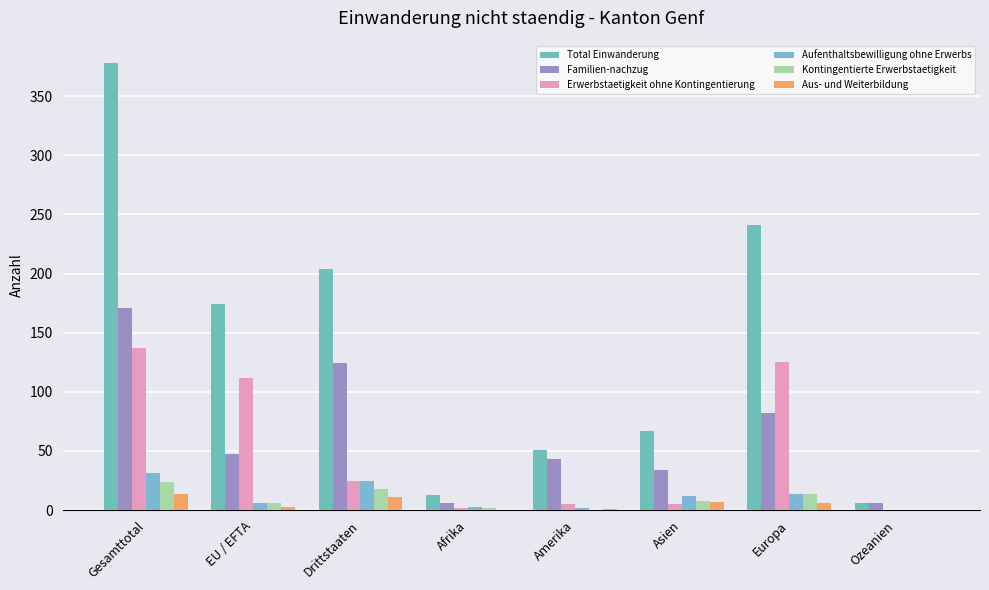

Reading left to right, list all the values displayed in this chart.

Total Einwanderung: Gesamttotal=378	EU / EFTA=174	Drittstaaten=204	Afrika=13	Amerika=51	Asien=67	Europa=241	Ozeanien=6
Familien-nachzug: Gesamttotal=171	EU / EFTA=47	Drittstaaten=124	Afrika=6	Amerika=43	Asien=34	Europa=82	Ozeanien=6
Erwerbstaetigkeit ohne Kontingentierung: Gesamttotal=137	EU / EFTA=112	Drittstaaten=25	Afrika=2	Amerika=5	Asien=5	Europa=125	Ozeanien=0
Aufenthaltsbewilligung ohne Erwerbs: Gesamttotal=31	EU / EFTA=6	Drittstaaten=25	Afrika=3	Amerika=2	Asien=12	Europa=14	Ozeanien=0
Kontingentierte Erwerbstaetigkeit: Gesamttotal=24	EU / EFTA=6	Drittstaaten=18	Afrika=2	Amerika=0	Asien=8	Europa=14	Ozeanien=0
Aus- und Weiterbildung: Gesamttotal=14	EU / EFTA=3	Drittstaaten=11	Afrika=0	Amerika=1	Asien=7	Europa=6	Ozeanien=0